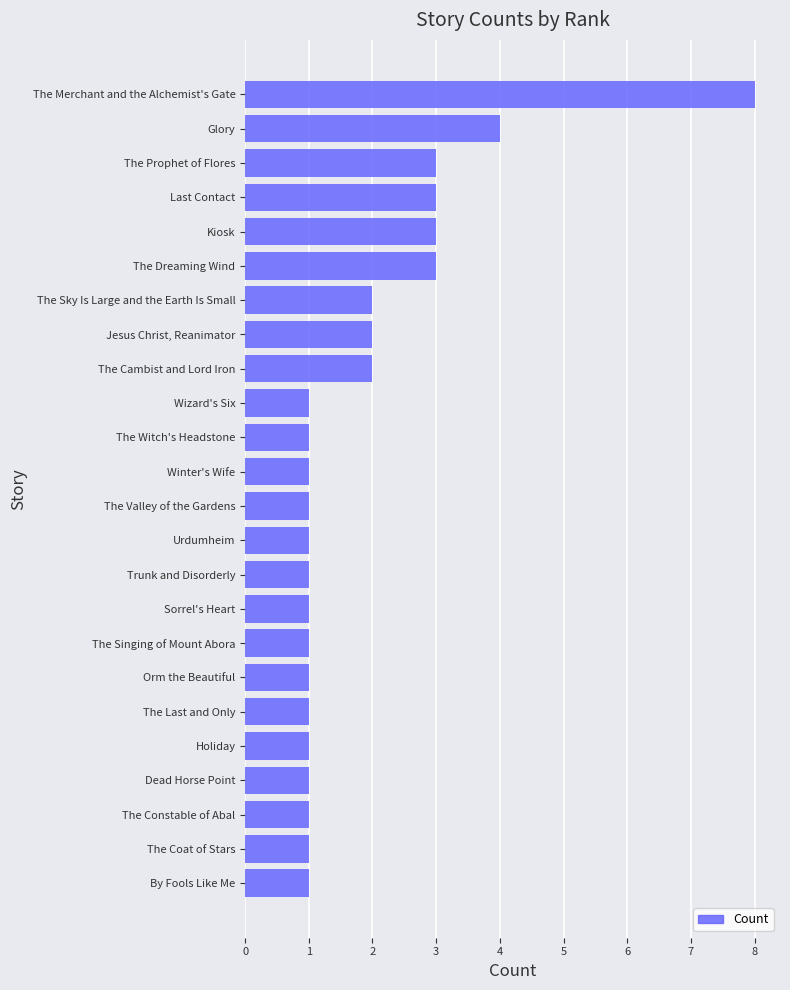

Reading bottom to top, extract all data points from this chart.

1	1	1	1	1	1	1	1	1	1	1	1	1	1	1	2	2	2	3	3	3	3	4	8